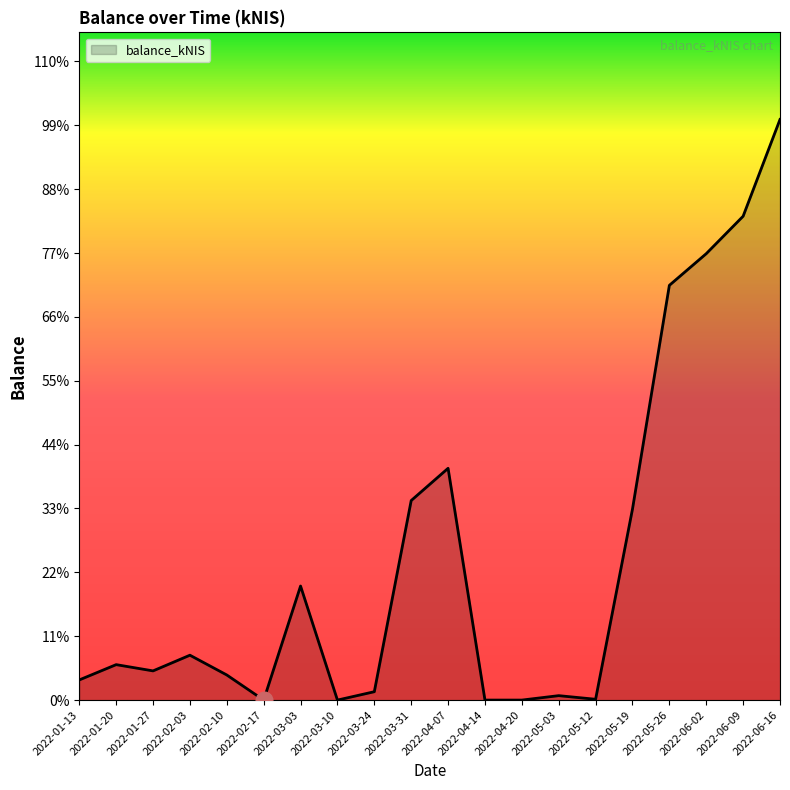

Reading left to right, transcribe all the data shown in this chart.

34.2	60.1	49.5	76.1	42.6	0.0	193.4	0.0	14.2	338.5	393.1	0.0	0.0	7.5	1.4	324.0	703.5	757.2	820.7	984.8